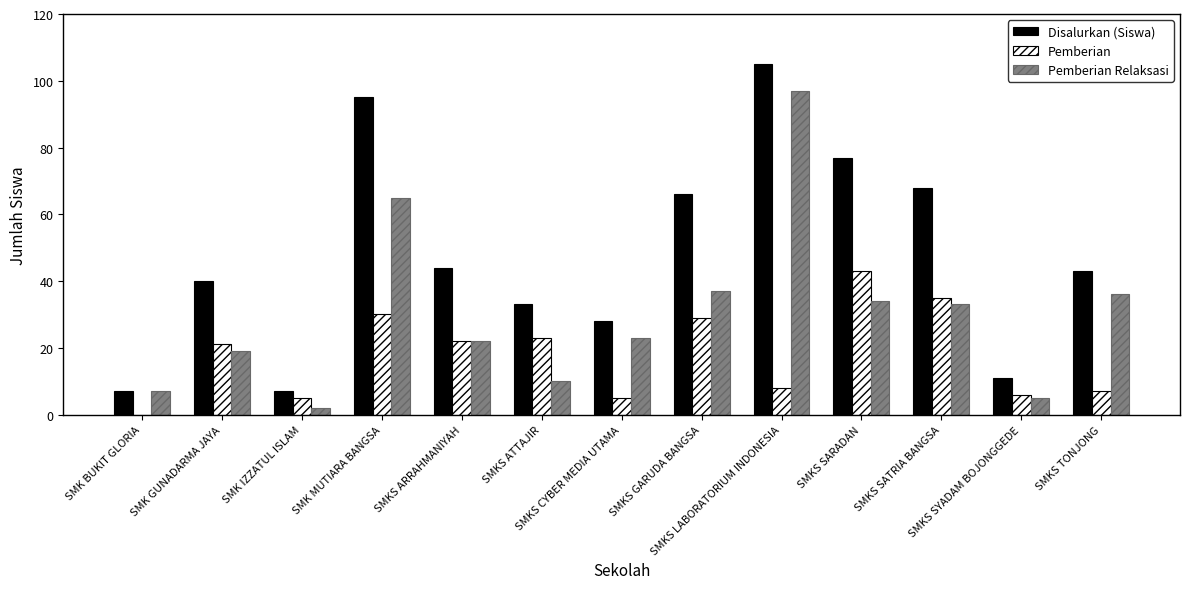

How many groups of bars are there?

13